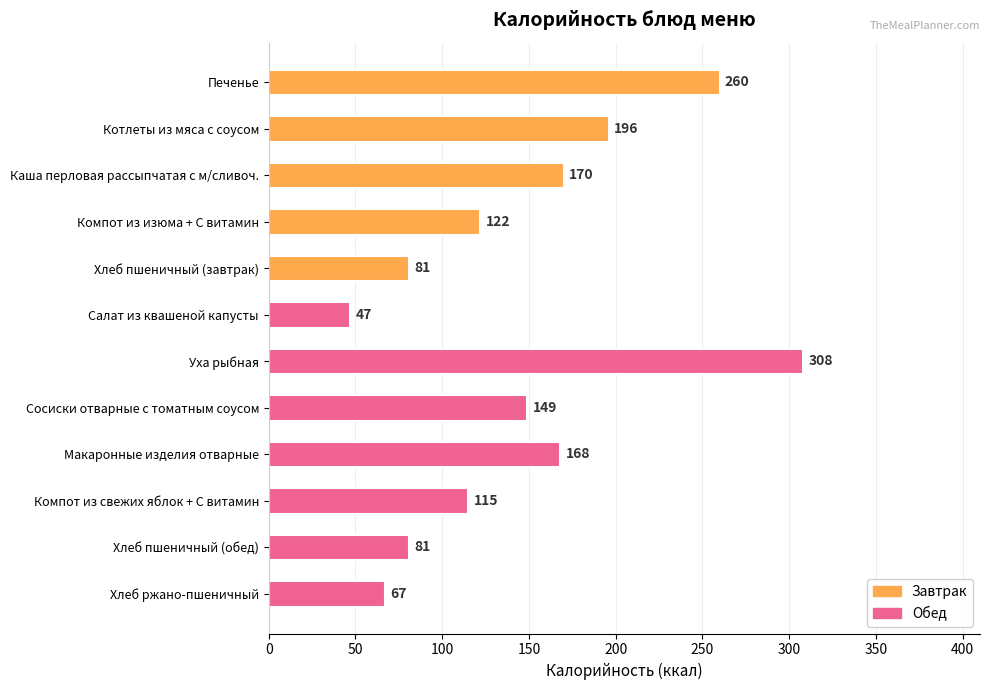

Reading top to bottom, transcribe all the data shown in this chart.

Печенье=260	Котлеты из мяса с соусом=196	Каша перловая рассыпчатая с м/сливоч.=170	Компот из изюма + С витамин=122	Хлеб пшеничный (завтрак)=81	Салат из квашеной капусты=47	Уха рыбная=308	Сосиски отварные с томатным соусом=149	Макаронные изделия отварные=168	Компот из свежих яблок + С витамин=115	Хлеб пшеничный (обед)=81	Хлеб ржано-пшеничный=67